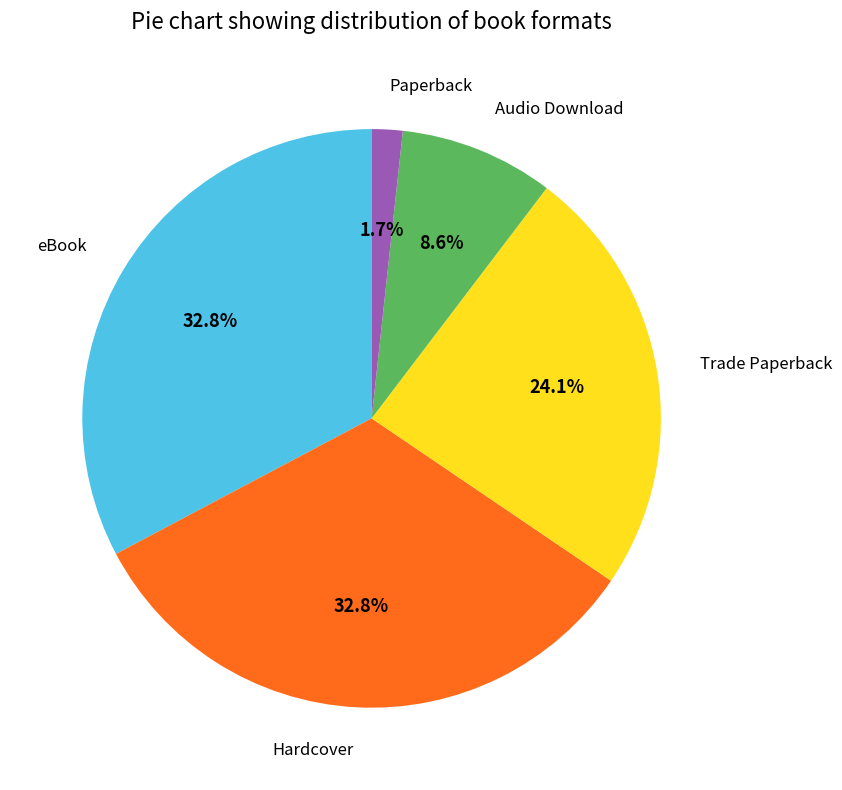

How many segments does this pie chart have?

5